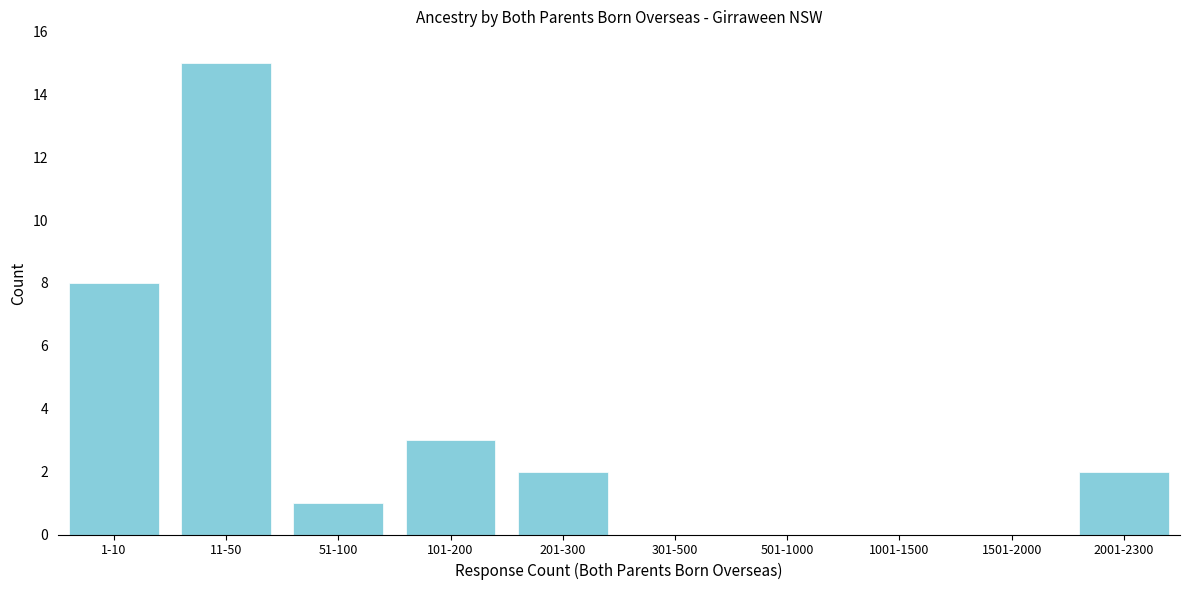

Reading right to left, list all the values displayed in this chart.

2001-2300=2	1501-2000=0	1001-1500=0	501-1000=0	301-500=0	201-300=2	101-200=3	51-100=1	11-50=15	1-10=8